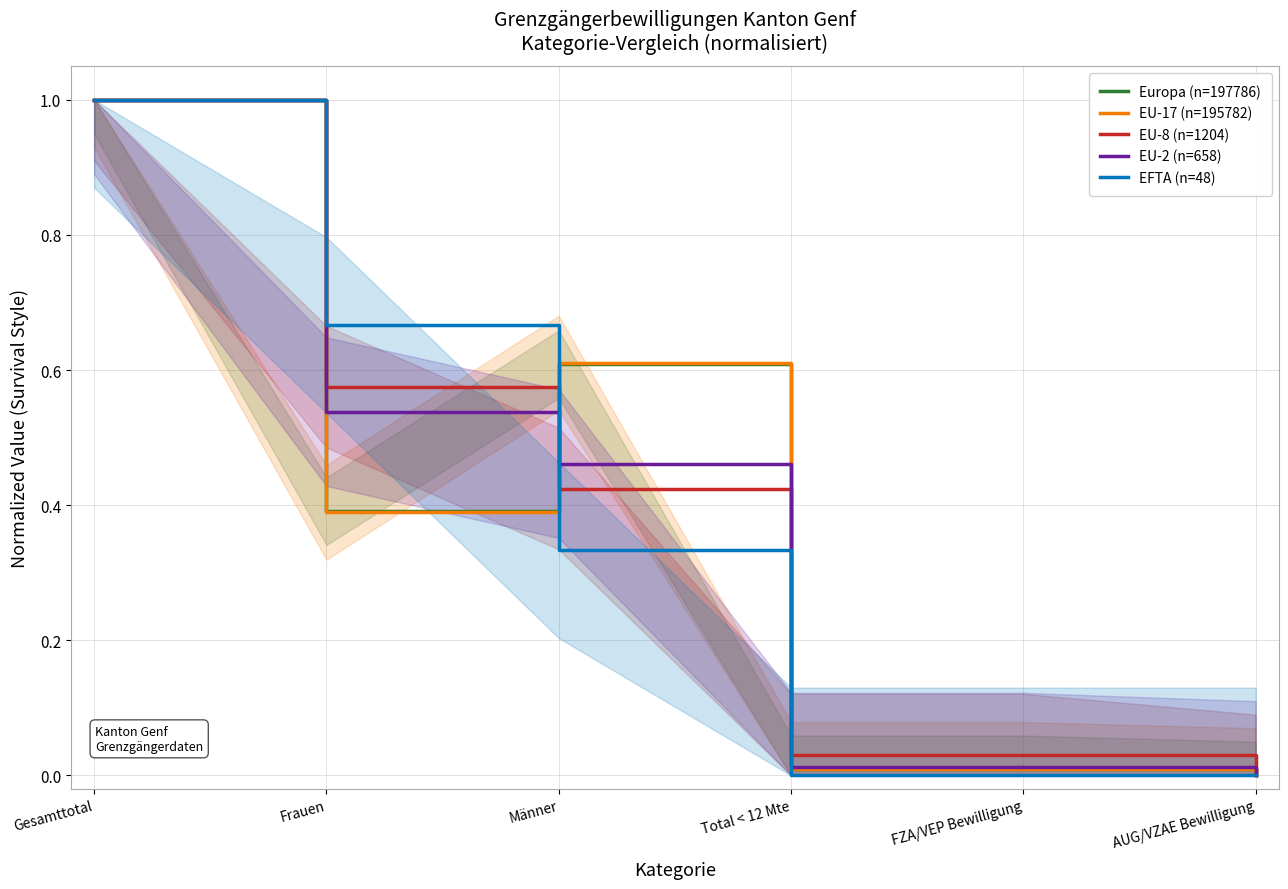

The EU-2 (n=658) series shows 0.0 at Total < 12 Mte. True or false?

True